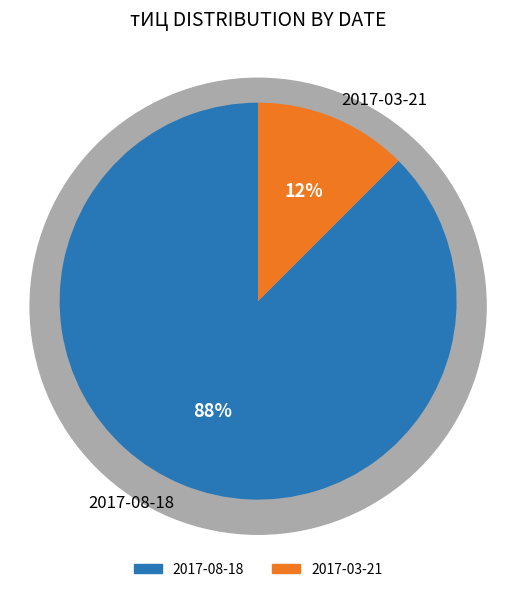

To the nearest percent, what is the average slice percentage?

50%